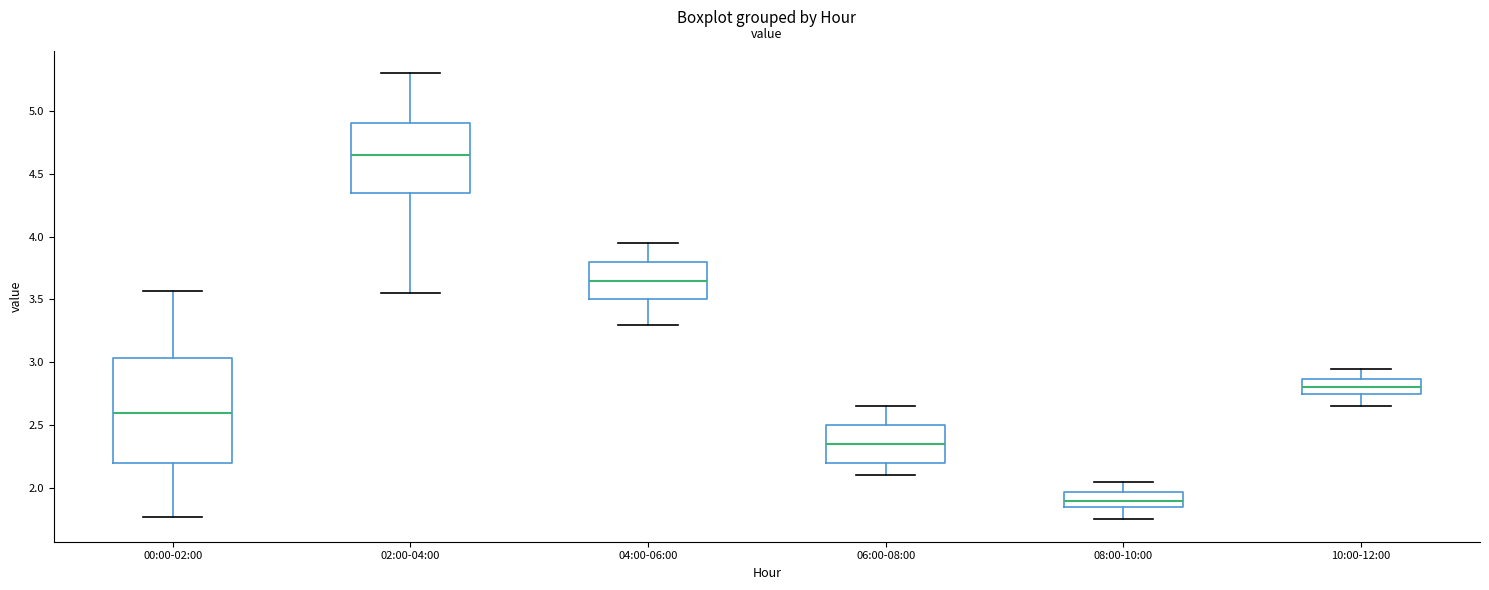

Which box is the tallest, from its lower edge to its upper edge?

00:00-02:00